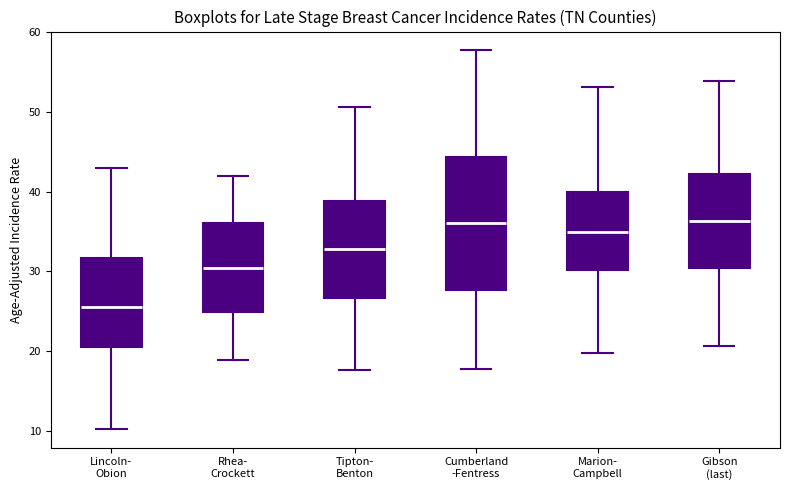

Comparing the boxes themselves (not the whiskers), which one is the tallest?

Cumberland -Fentress